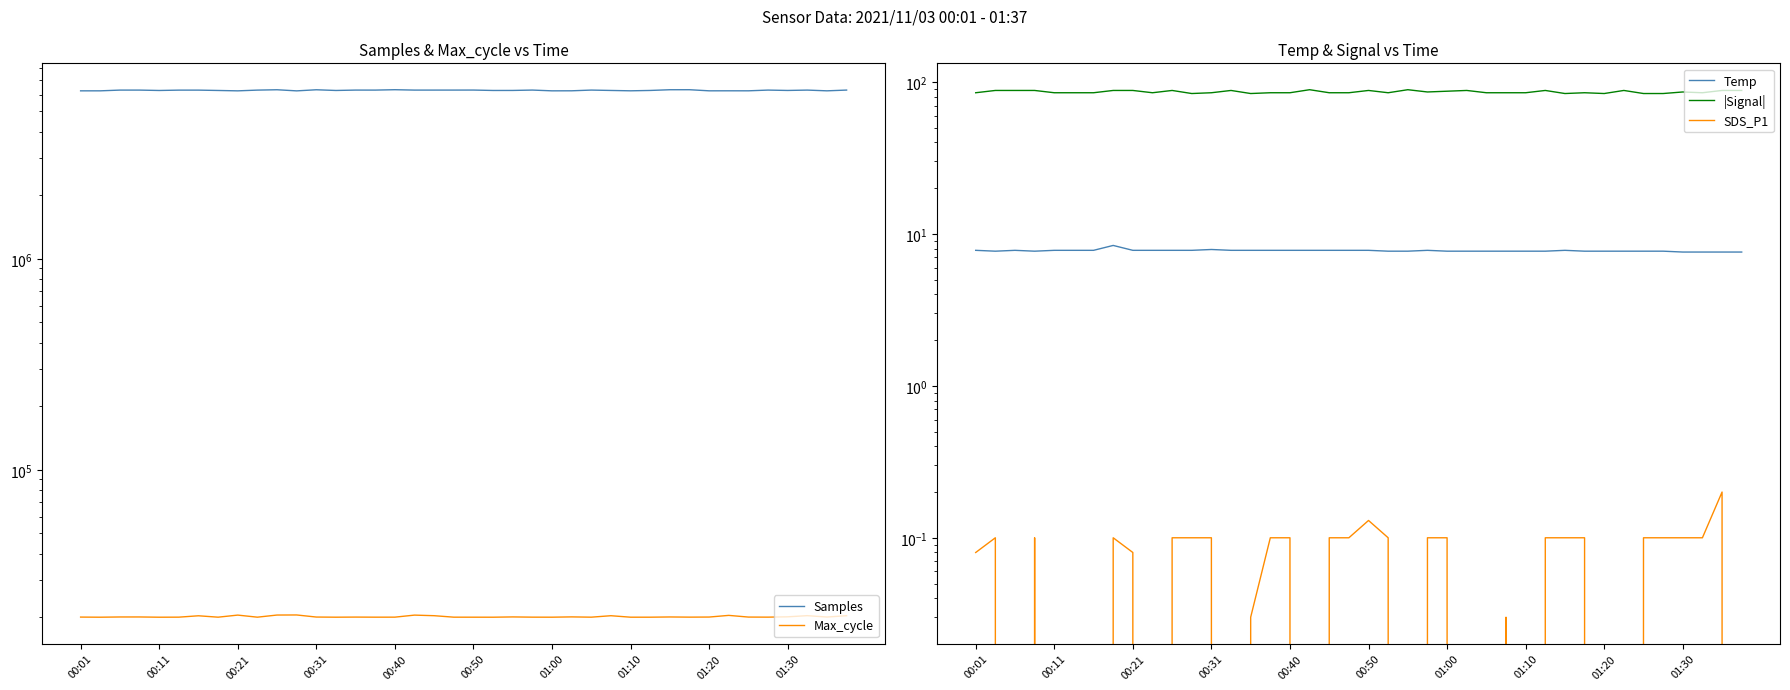

Does the chart display data point markers on the line(s)?

No